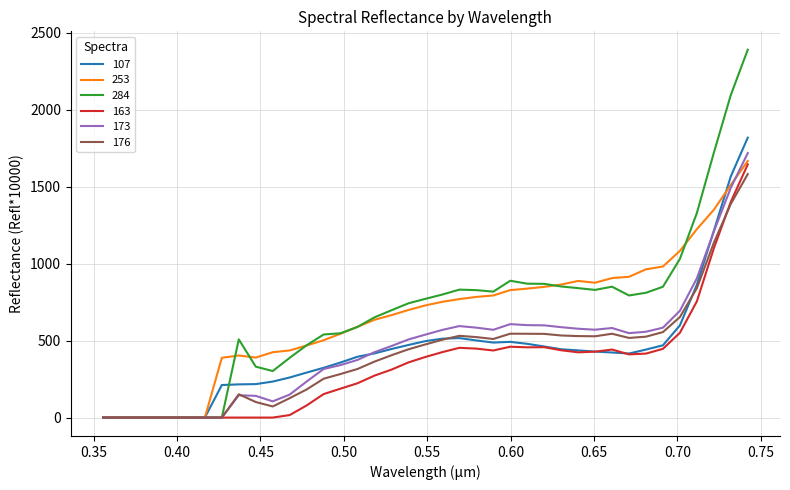

What is the greatest value displayed?

2390.3